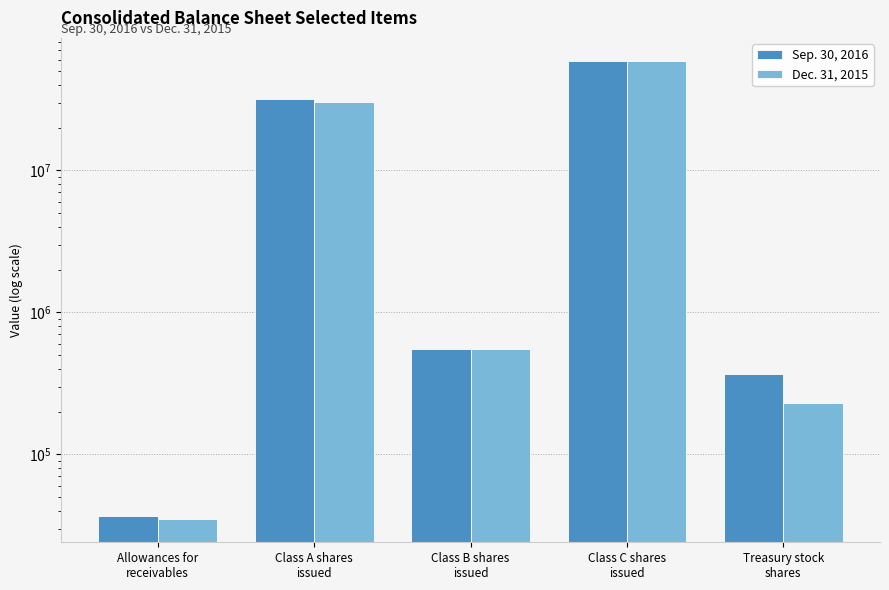

How many data points in Dec. 31, 2015 are less than 555556?

2